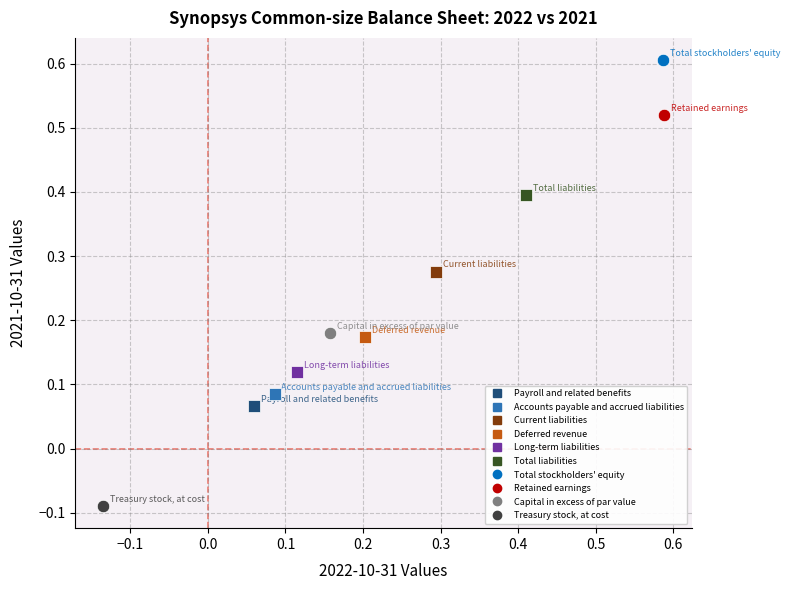

Which series contains the highest Y value?

Total stockholders' equity